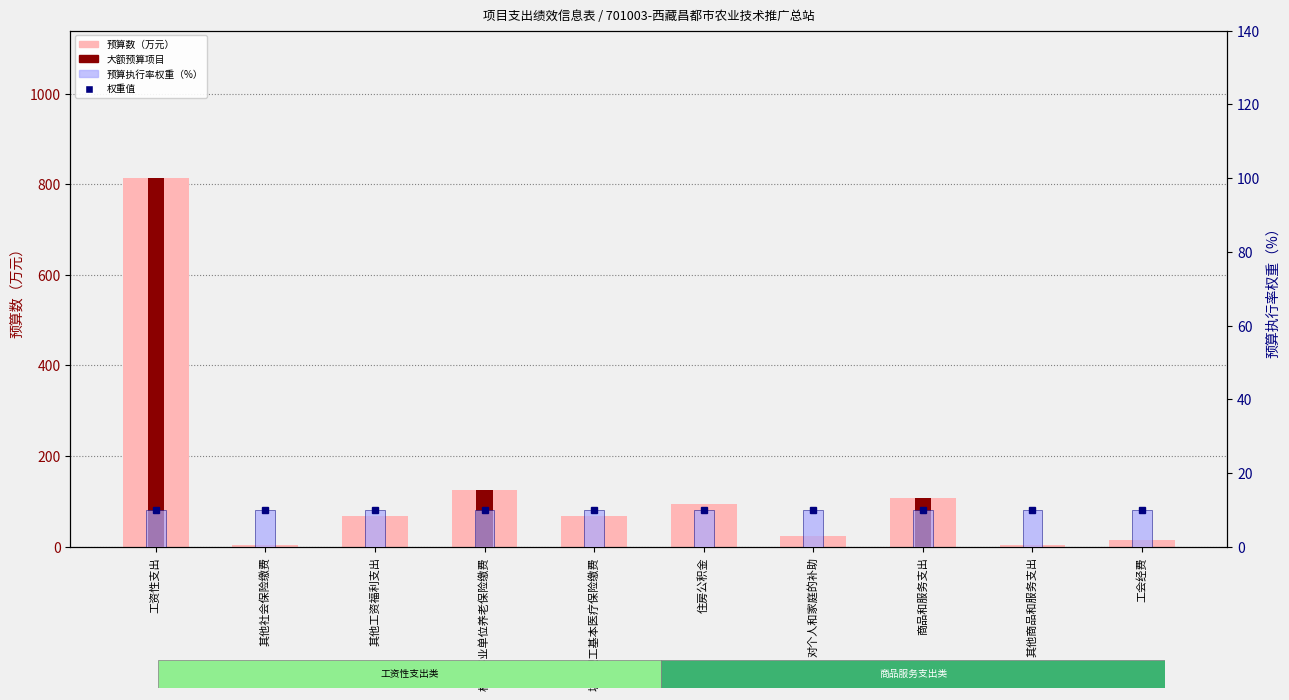

Reading left to right, list all the values displayed in this chart.

预算数（万元）: 工资性支出=813.5	其他社会保险缴费=4.7	其他工资福利支出=67.1	机关事业单位养老保险缴费=126.3	城镇职工基本医疗保险缴费=68.7	住房公积金=94.8	对个人和家庭的补助=23.7	商品和服务支出=108.6	其他商品和服务支出=3.2	工会经费=14.8
预算执行率权重（%）: 工资性支出=10.0	其他社会保险缴费=10.0	其他工资福利支出=10.0	机关事业单位养老保险缴费=10.0	城镇职工基本医疗保险缴费=10.0	住房公积金=10.0	对个人和家庭的补助=10.0	商品和服务支出=10.0	其他商品和服务支出=10.0	工会经费=10.0